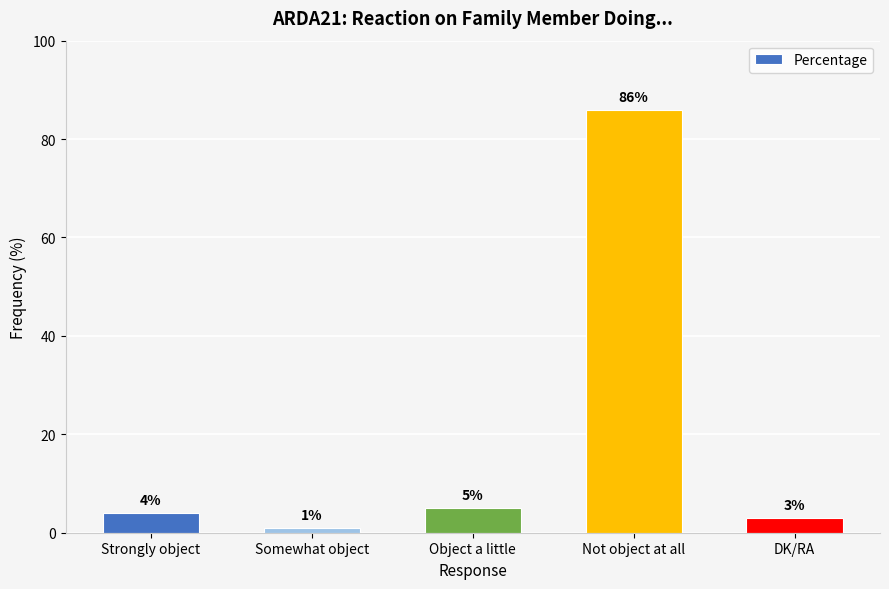

List the labels in order of value, smallest first.

Somewhat object, DK/RA, Strongly object, Object a little, Not object at all